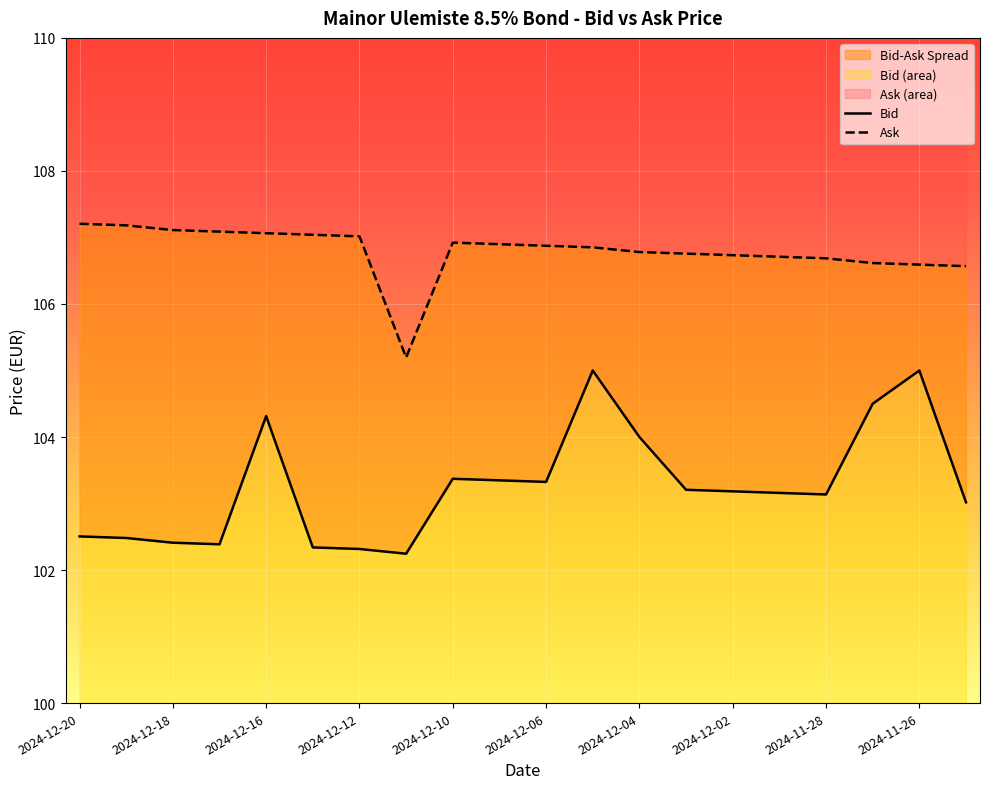

At which category is the sum across all series the highest?

11